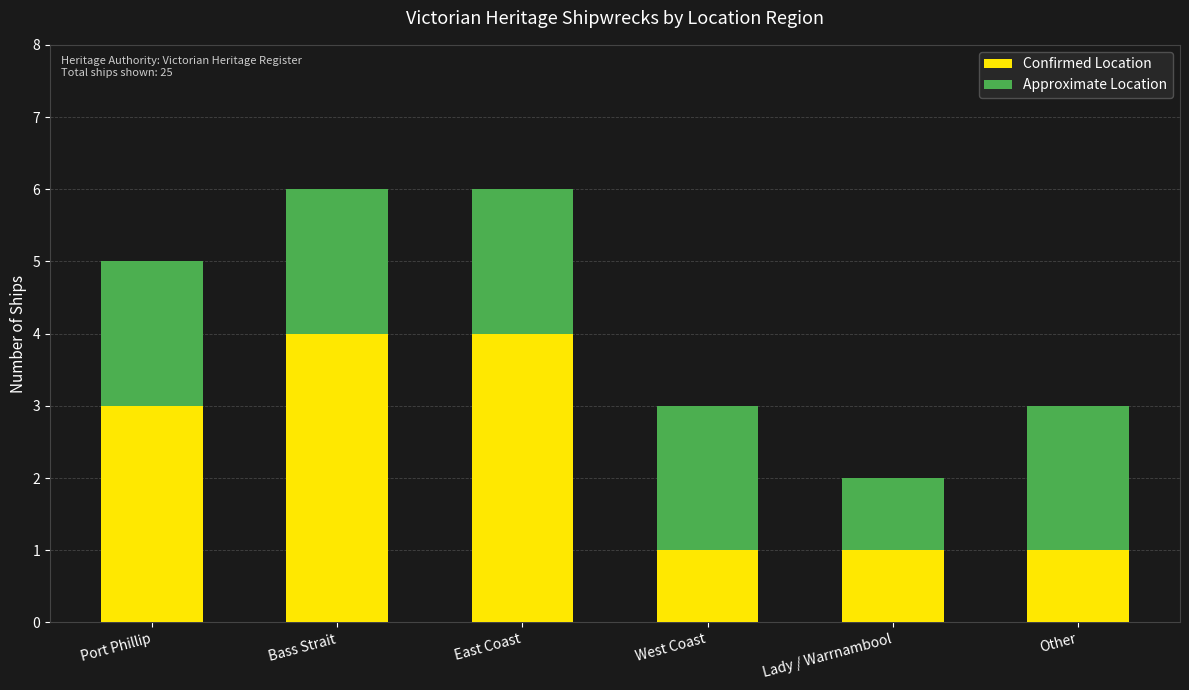

What is the sum of all Confirmed Location values?

14